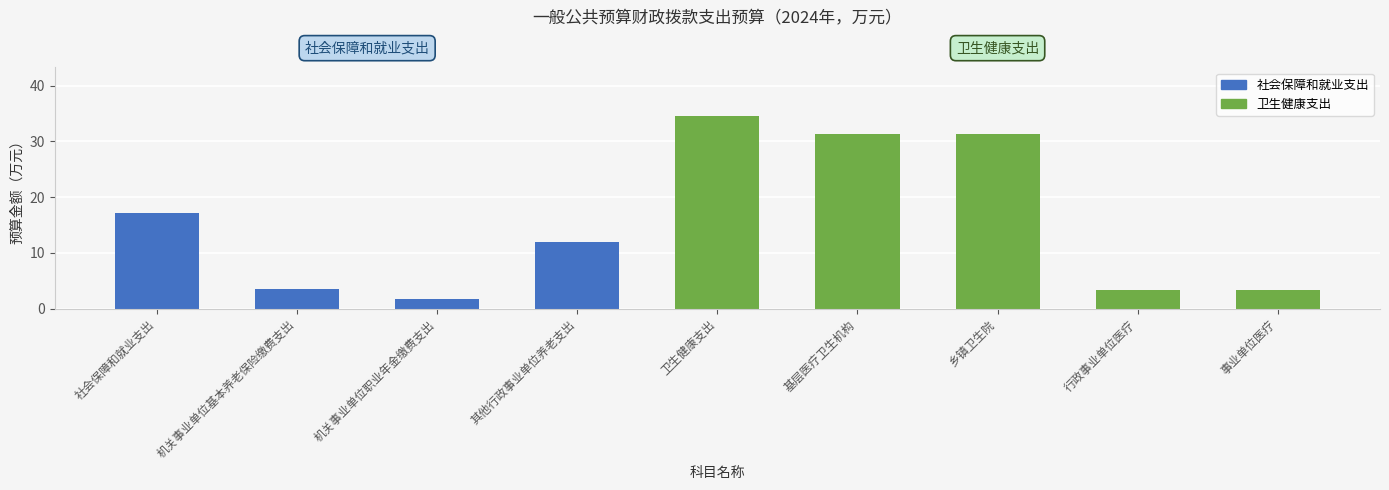

At which label is the value closest to 18?

社会保障和就业支出